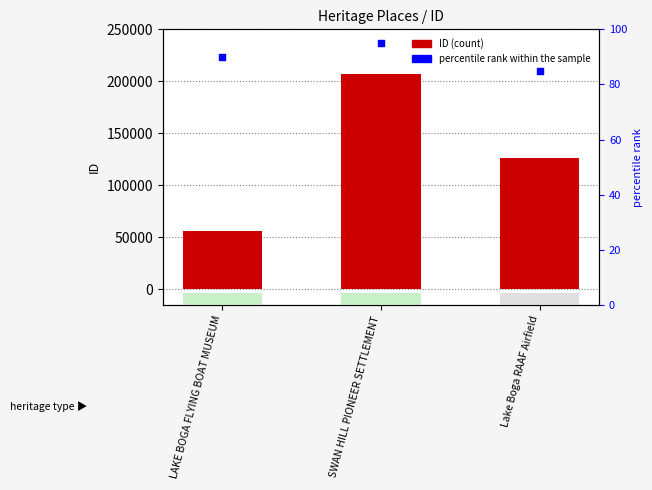

At how many categories does at least one series exceed 23223?

3